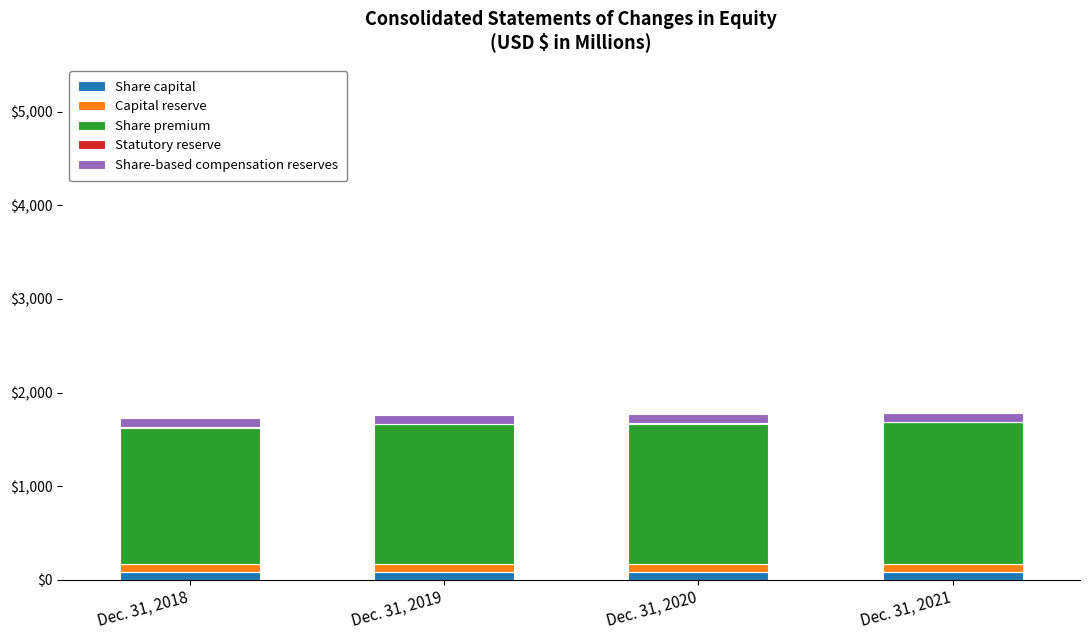

The Share capital series shows 81 at Dec. 31, 2019. True or false?

True